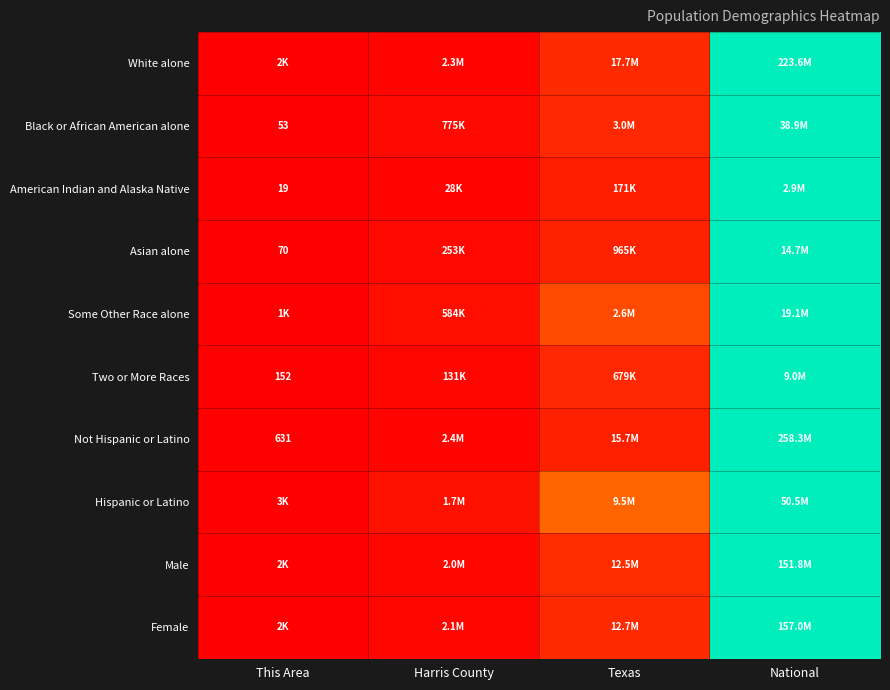

The Hispanic or Latino series shows 0.1 at Texas. True or false?

False